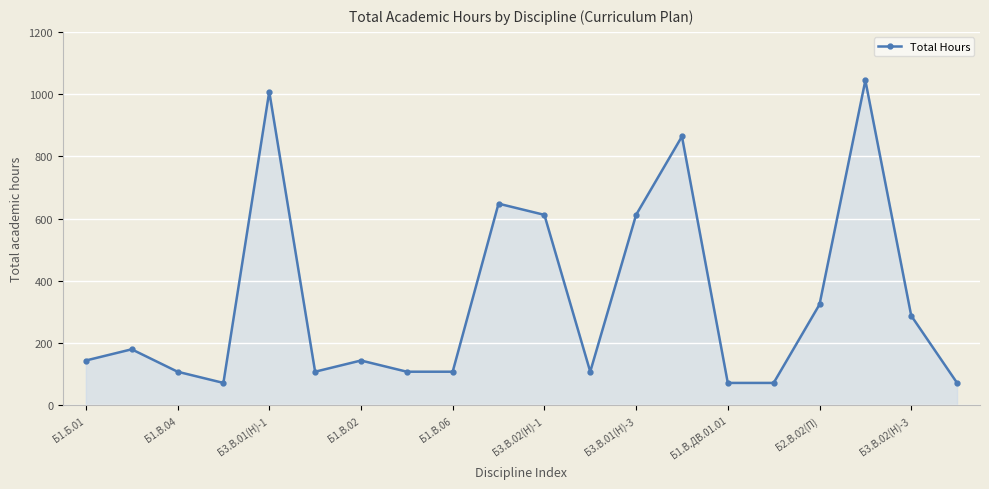

How many interior local peaks (higher than both neighbors) does the data have?

6